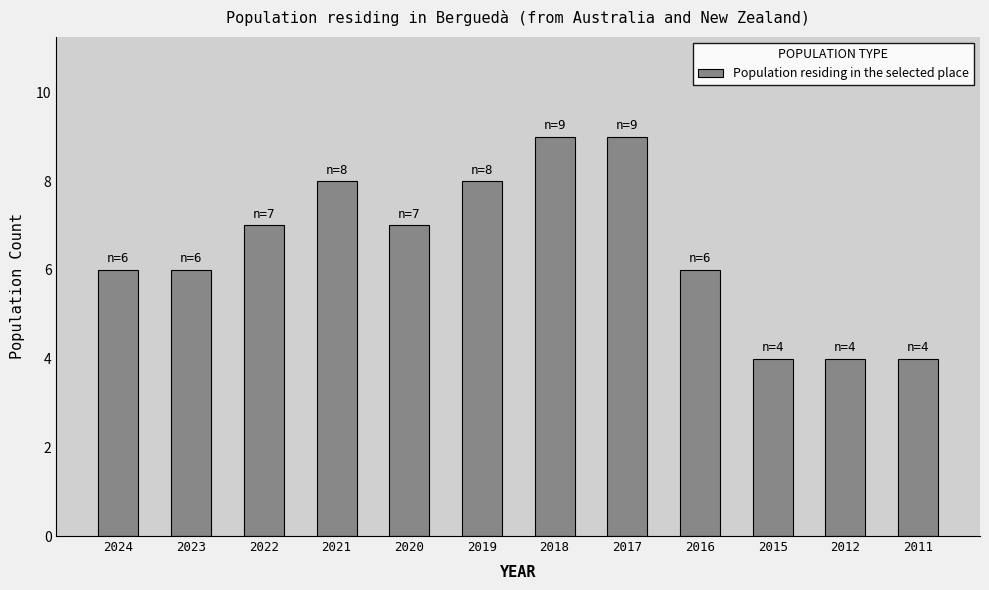

What is the smallest value displayed?

4